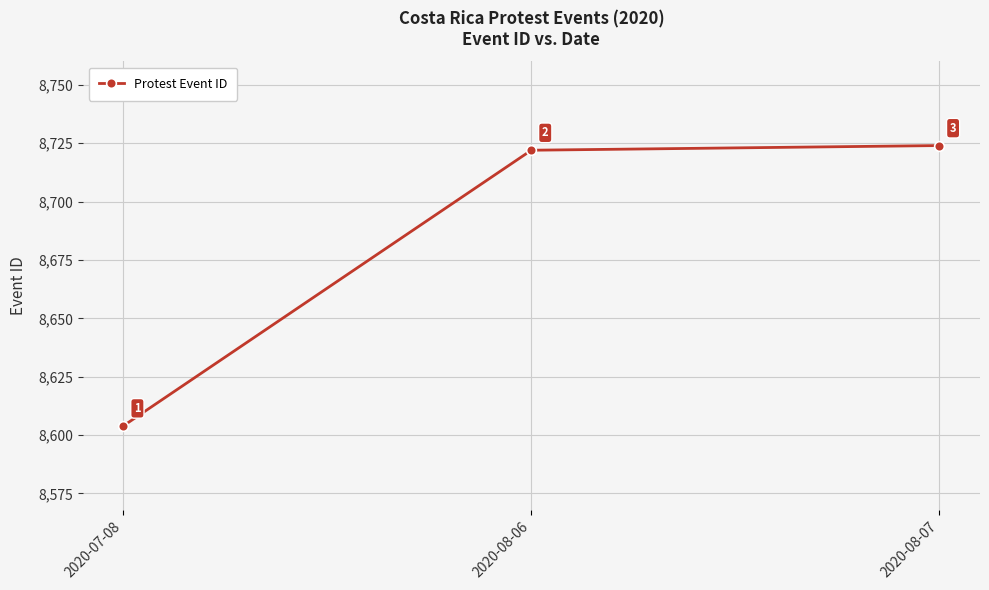

What is the greatest value displayed?

8724